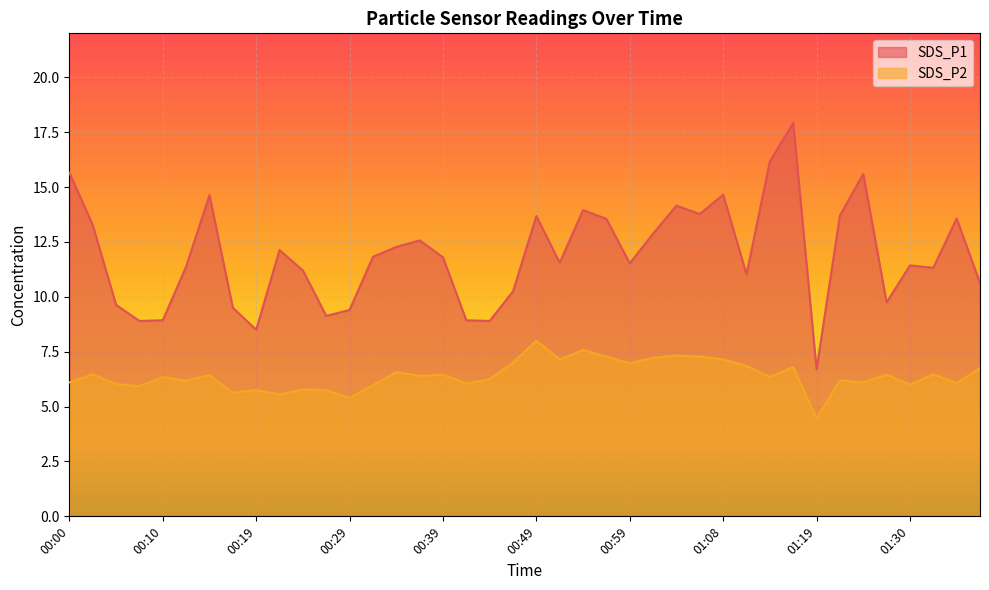

True or false: SDS_P1 and SDS_P2 intersect in this chart.

False